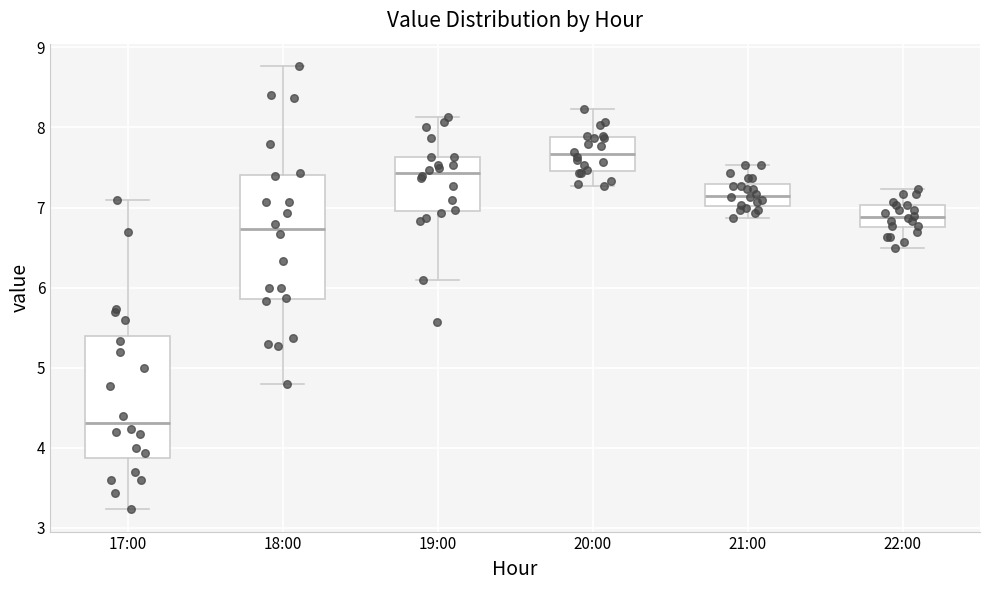

Where does the median line of the box for 17:00 sit on the y-axis? The values are not printed on the chart, so give them approximately, as read against the axis.

4.3